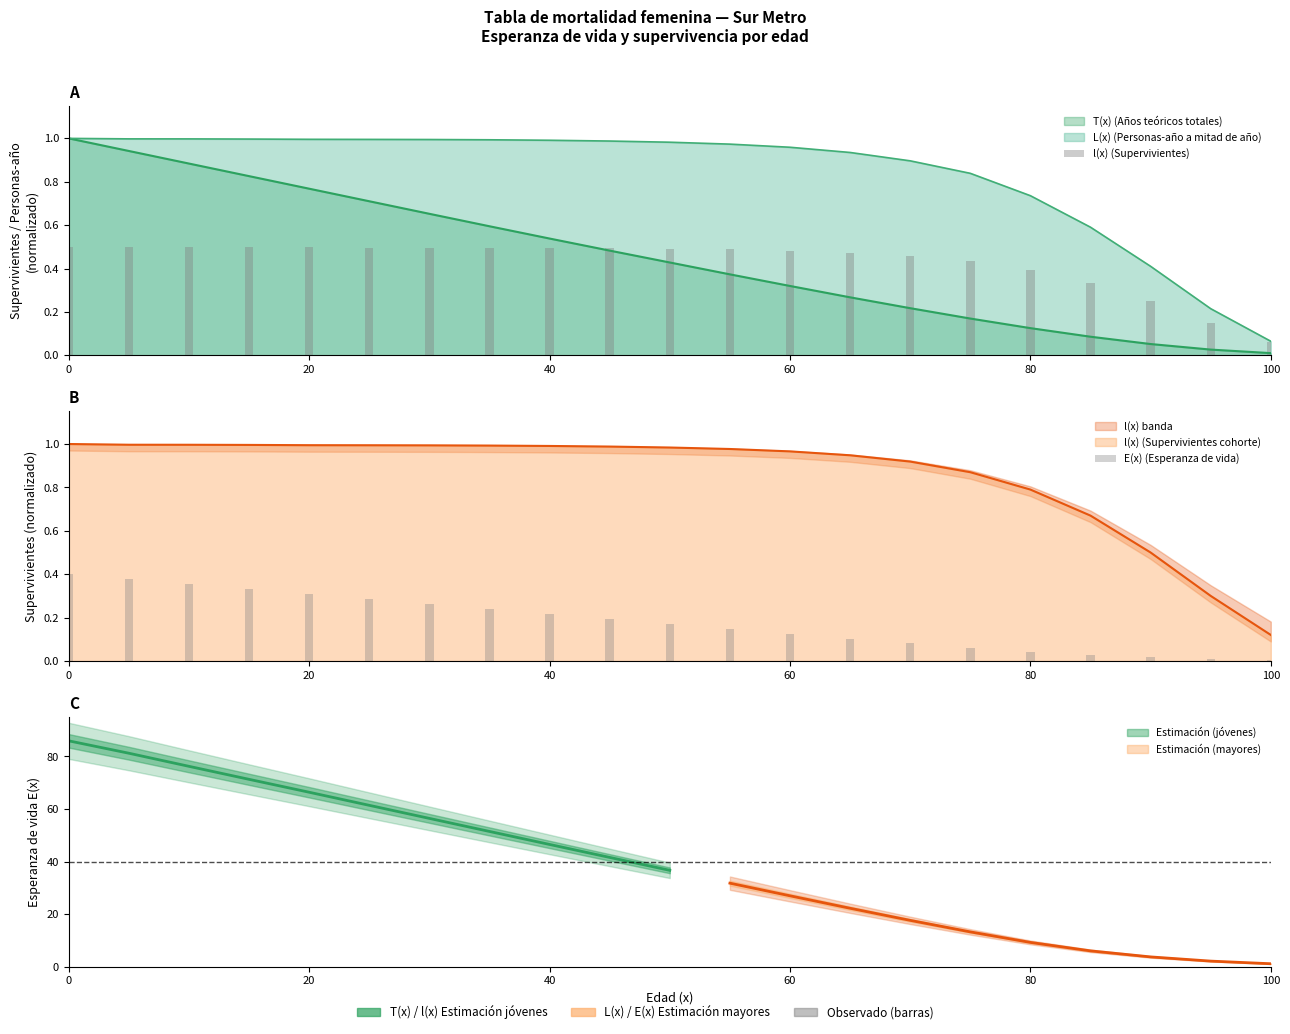

What is the difference between the maximum and minimum values in the l(x) (Supervivientes) series?

0.4